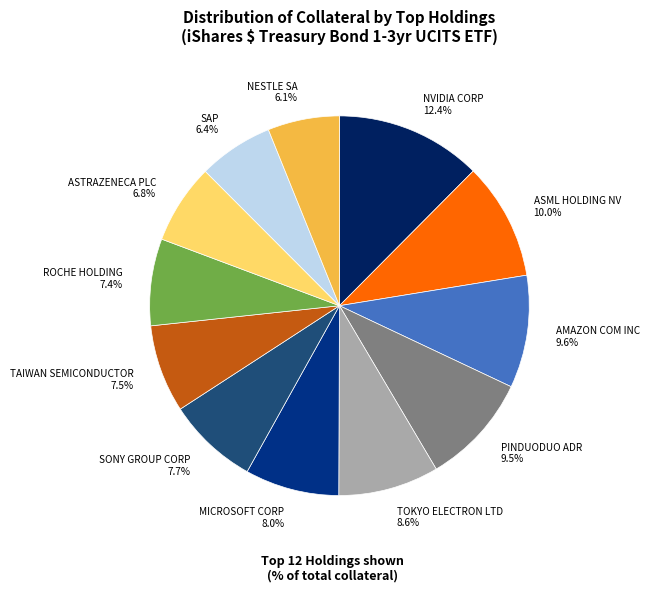

True or false: ROCHE HOLDING accounts for 1% of the total.

False